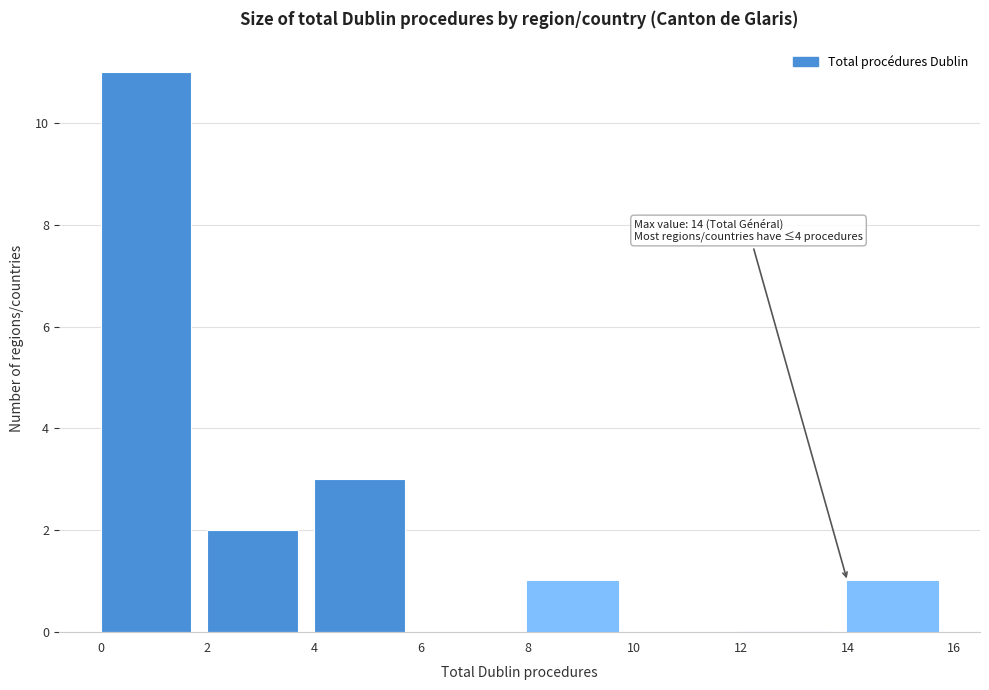

Which range on the x-axis has the tallest bar?

0 to 2